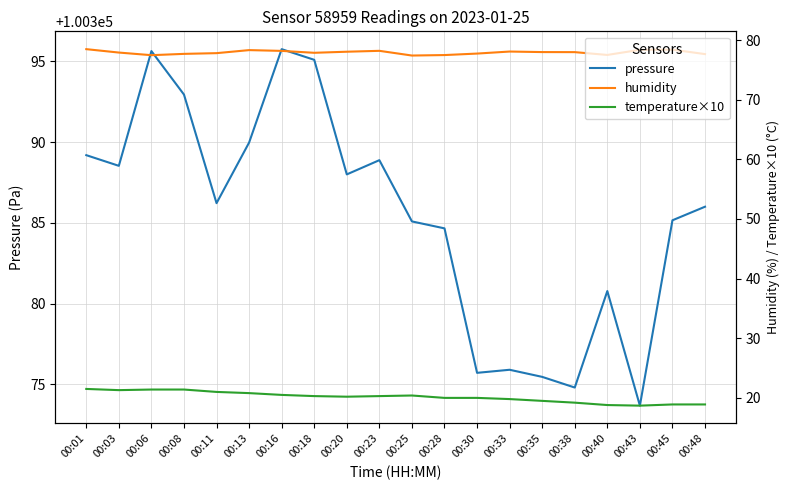

How many categories are shown in the chart?

20